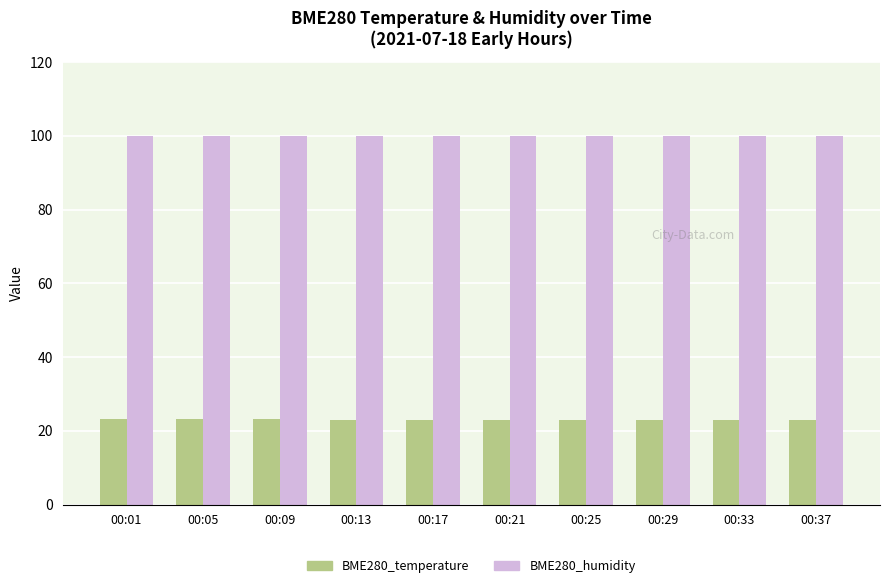

Rank the series by their maximum value, from lowest to highest.

BME280_temperature, BME280_humidity